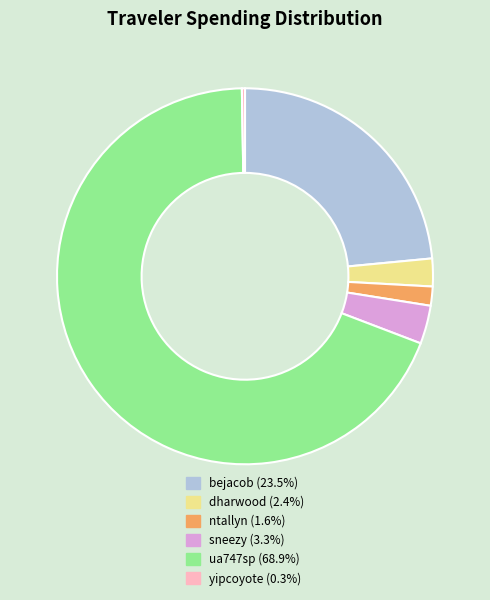

Which slice is the largest?

ua747sp